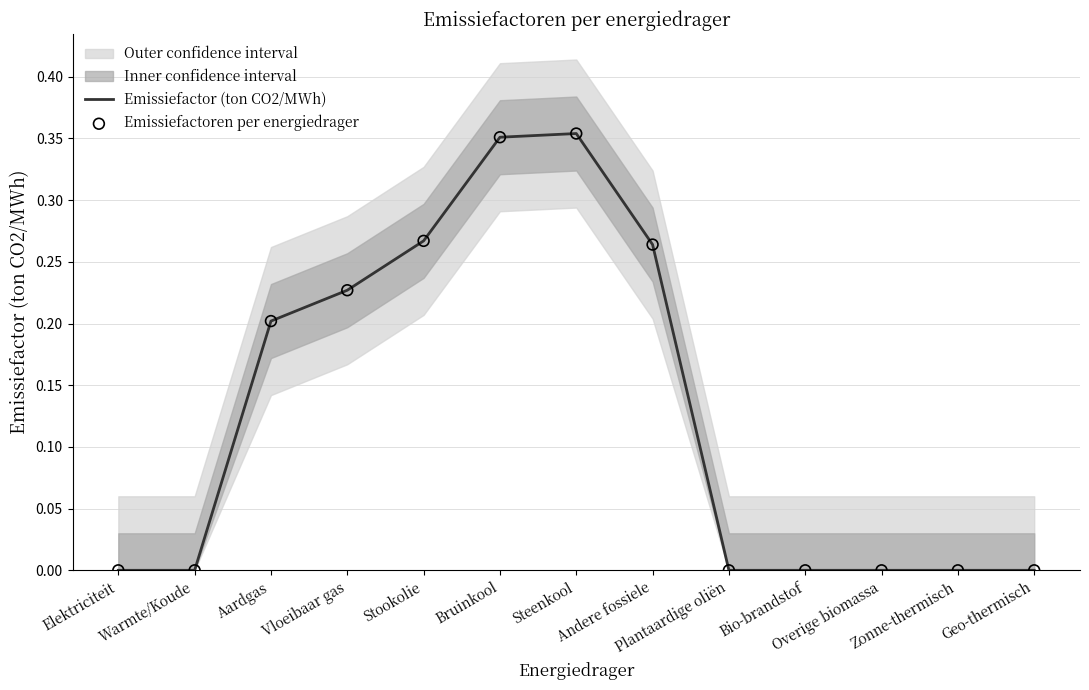

What is the total value across all series at Andere fossiele?

0.5